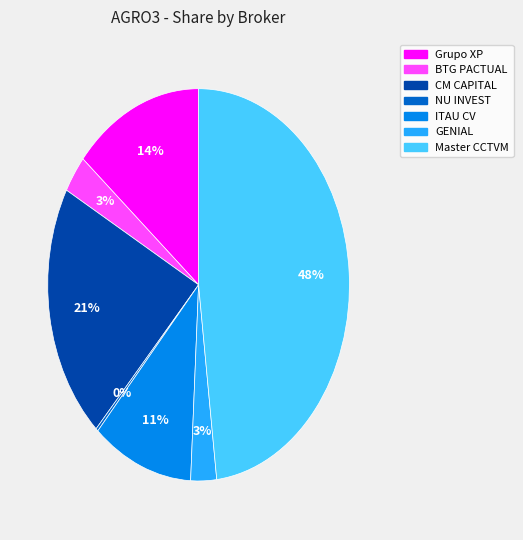

Does any single category account for the majority?

No